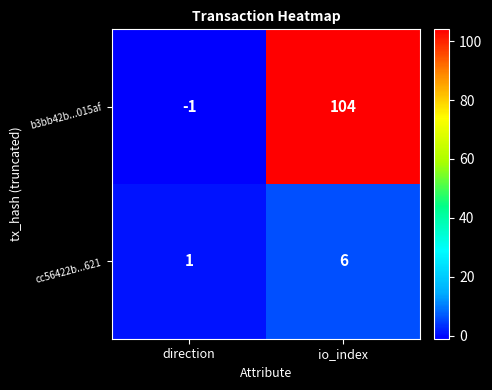

What is the difference between the maximum and minimum values in the cc56422b...621 series?

5